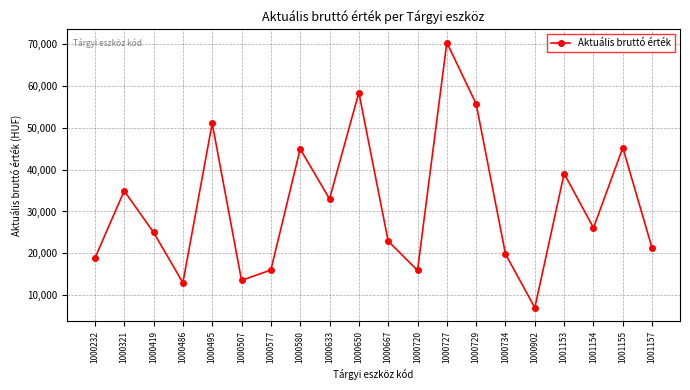

Is it true that the value at 1000486 is 12941?

True